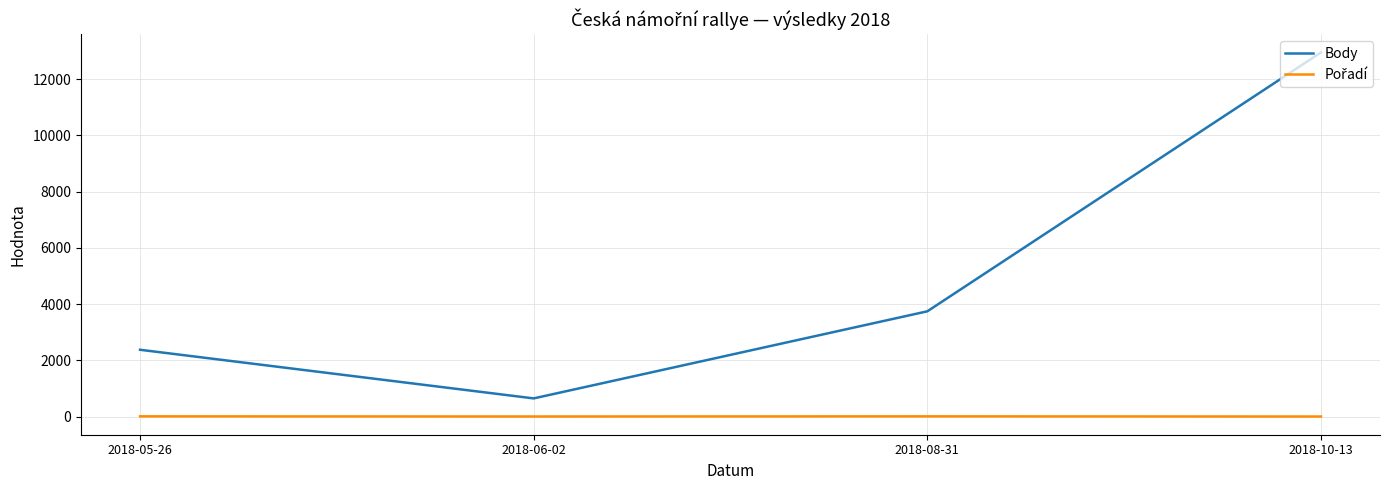

The value of Body at 2018-10-13 is 12945. True or false?

True